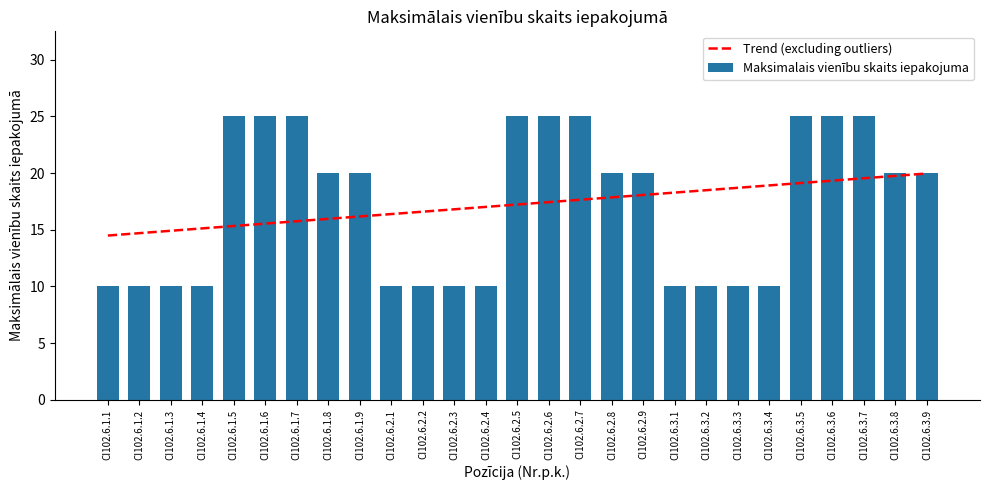

Are the bars grouped side by side (vs. stacked)?

No